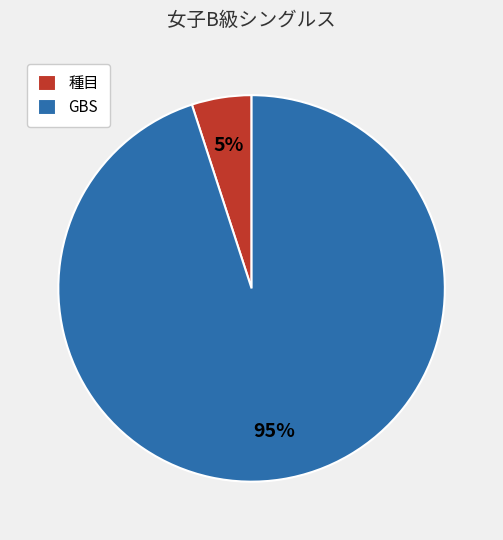

Combined, do 種目 and GBS account for over 50%?

Yes